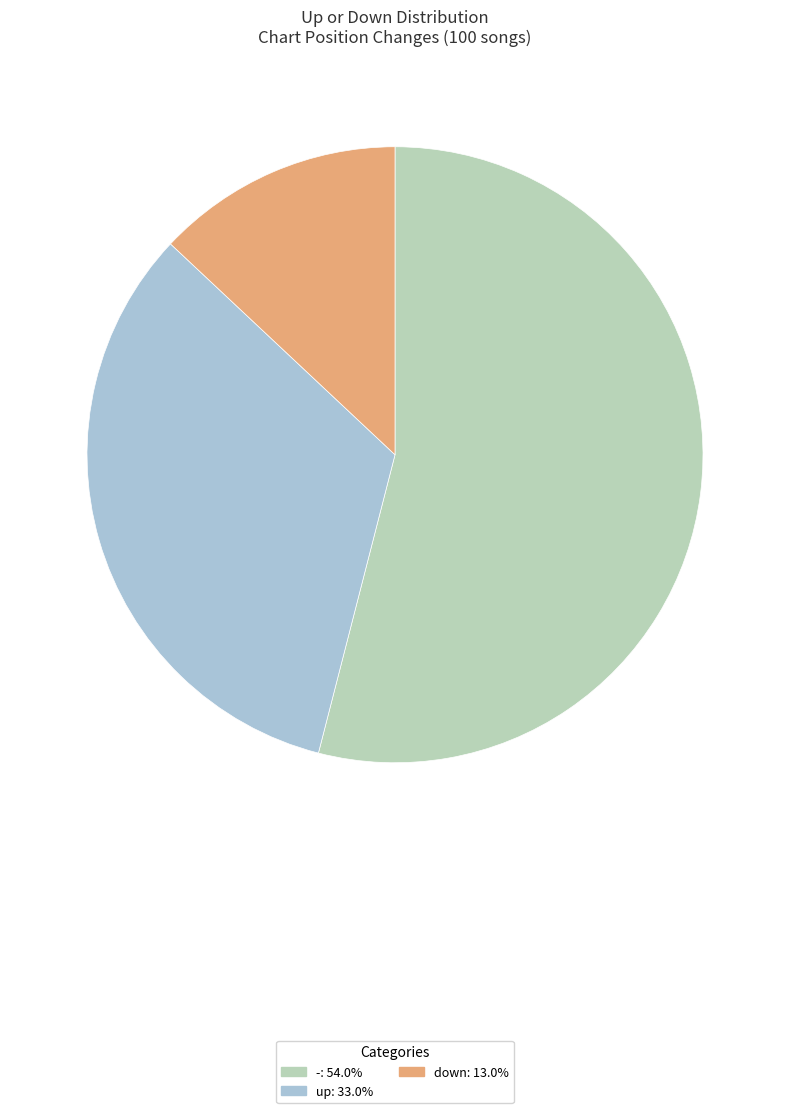

Which has a higher value, - or up?

-